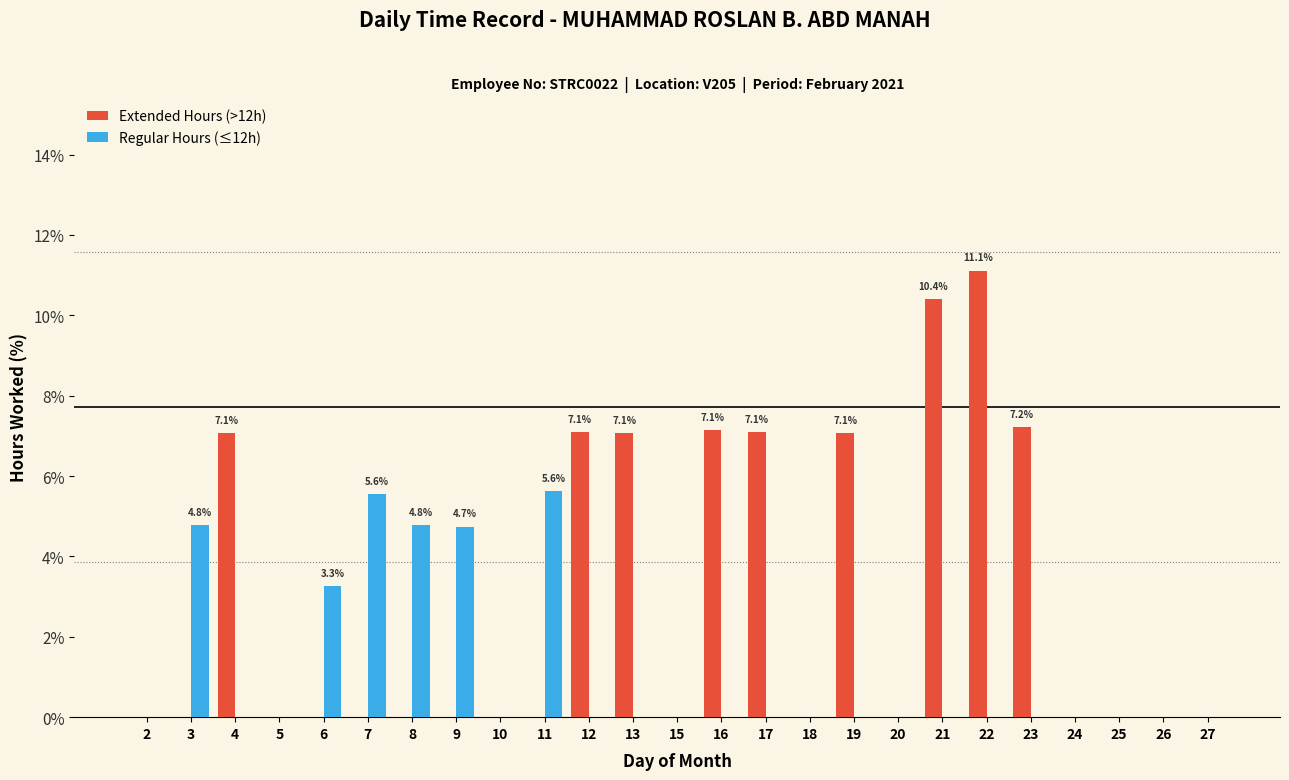

Which series changed the most between 2 and 9?

Regular Hours (≤12h)